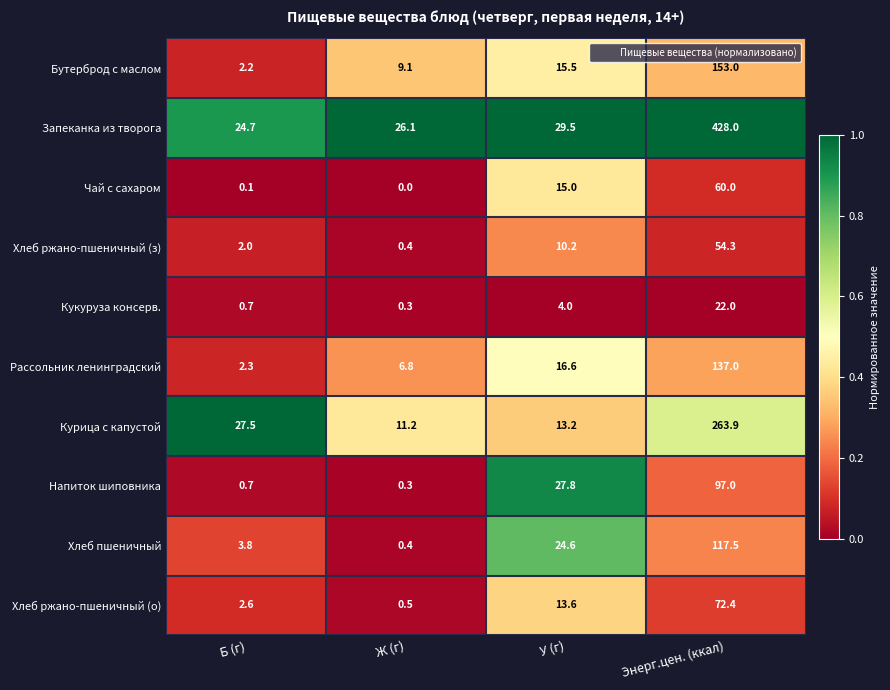

Is it true that Курица с капустой equals 13.2 at У (г)?

True